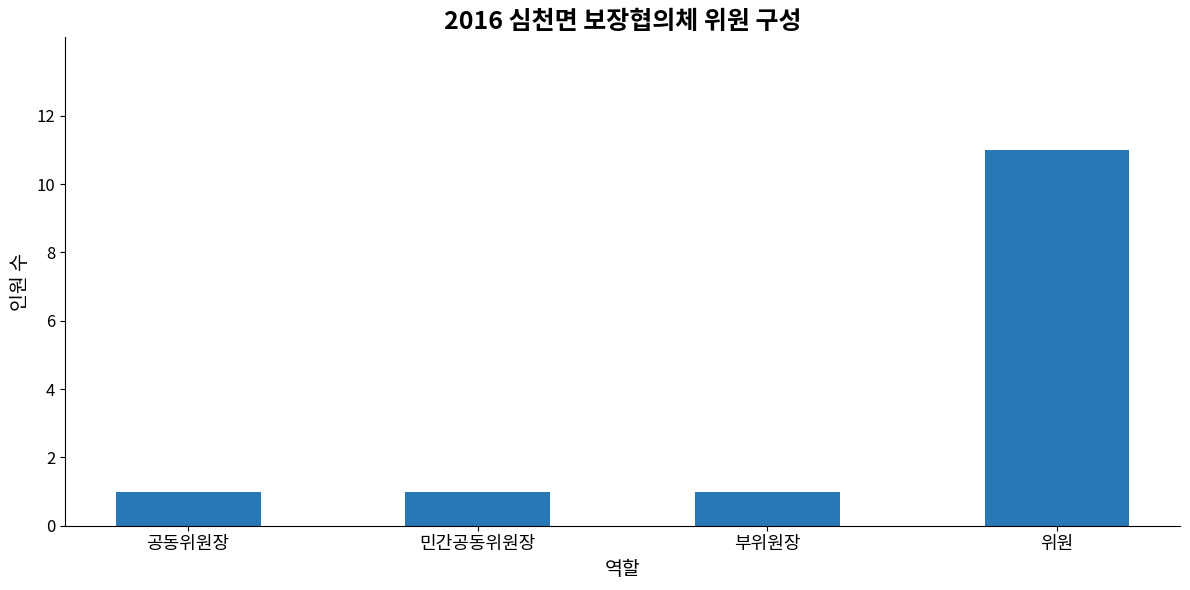

What is the change in value from 민간공동위원장 to 위원?

+10